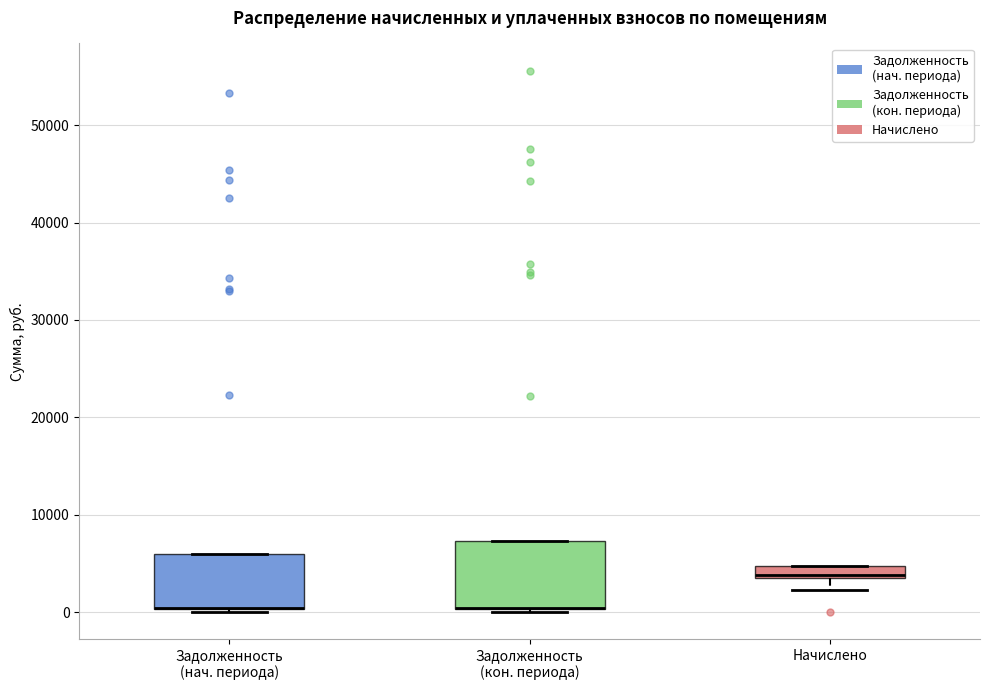

Where is the lower edge of the box for Задолженность (нач. периода) on the y-axis? The values are not printed on the chart, so give them approximately, as read against the axis.

0